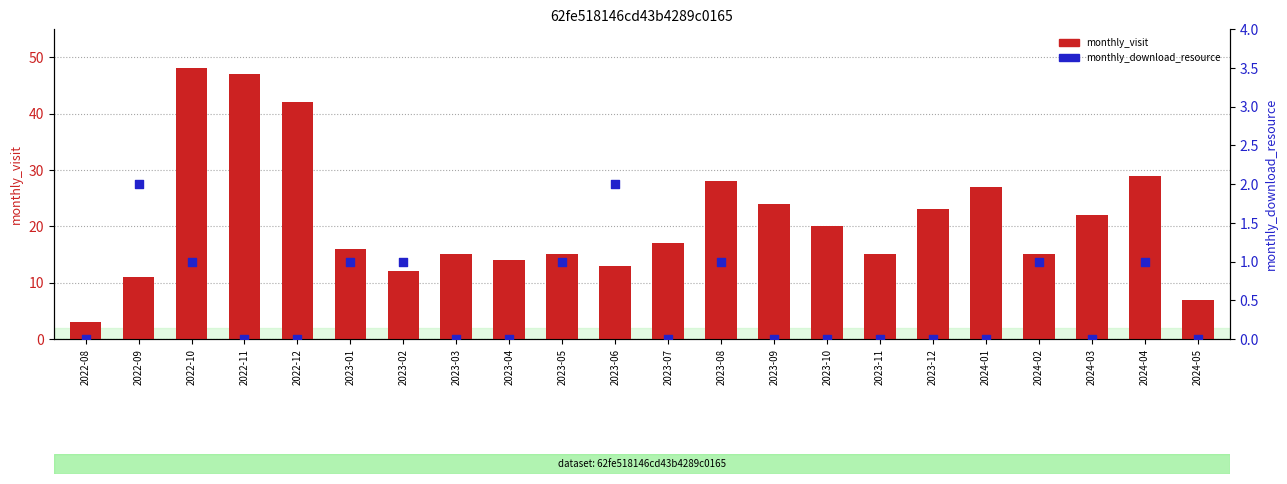

Which series has the largest total across all categories?

monthly_visit